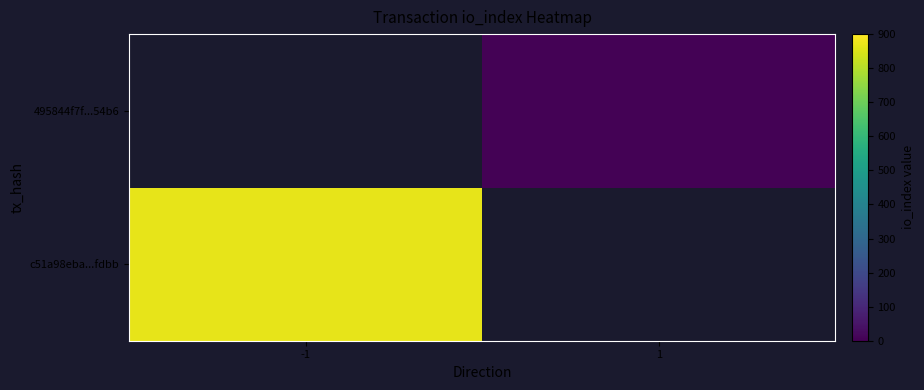

What is the highest value of the c51a98eba...fdbb series?

867.0